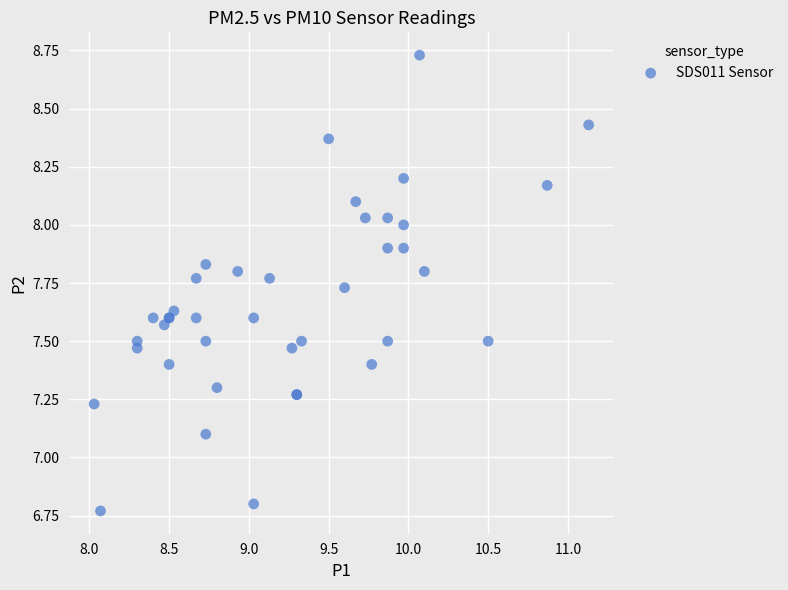

What Y value in the scatter plot is closest to 7?

7.1